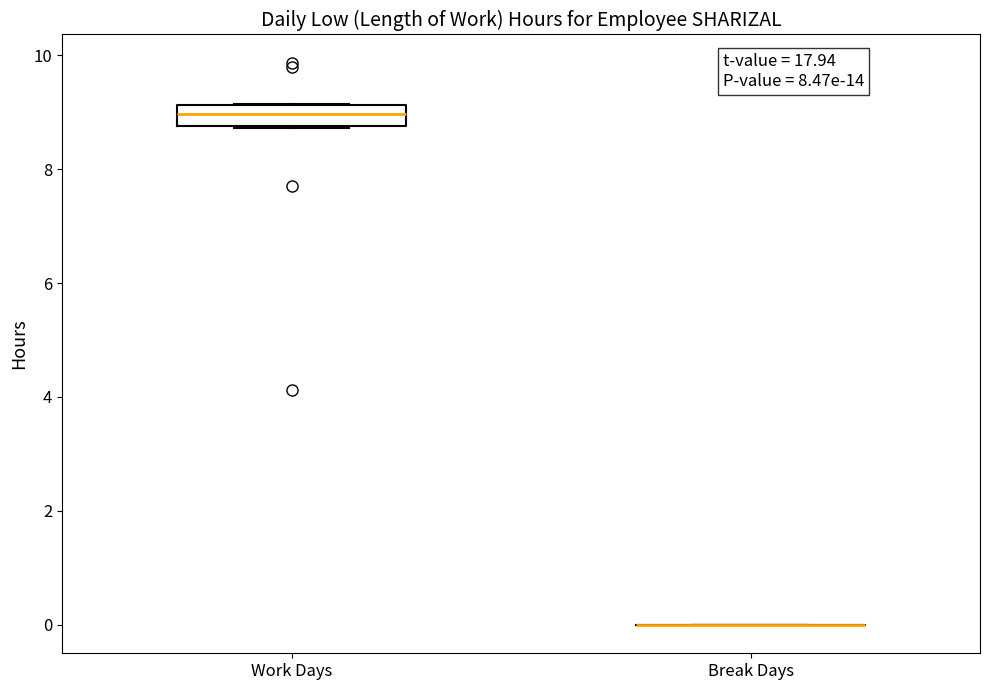

Reading left to right, read every box against the y-axis: the position of its median line, the range the box covers, and the ends of its whiskers. The values are not printed on the chart, so give them approximately, as read against the axis.

Work Days: median 9.0, box 8.8 to 9.2, whiskers 8.8 to 9.2
Break Days: box collapsed to a line at 0.0, whiskers 0.0 to 0.0